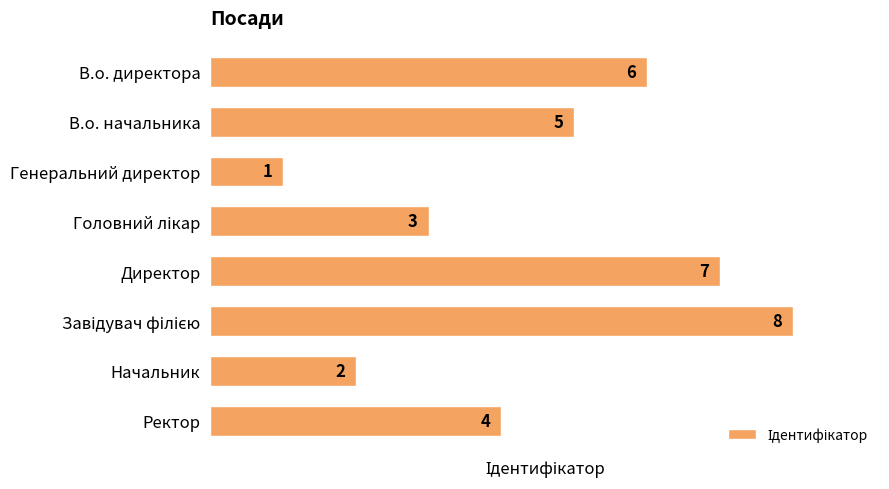

True or false: the data shows 8 at В.о. начальника.

False